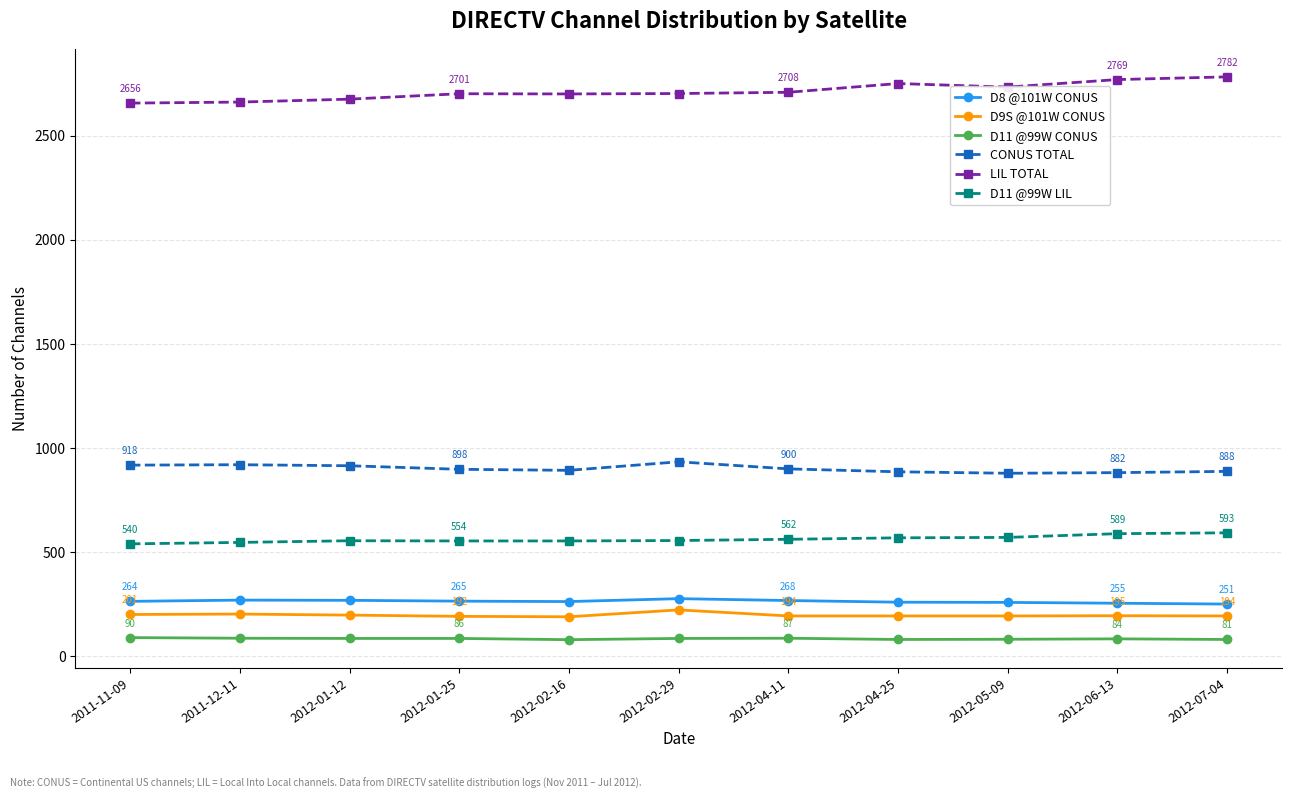

True or false: CONUS TOTAL has more than 0 points higher than both neighbors.

True